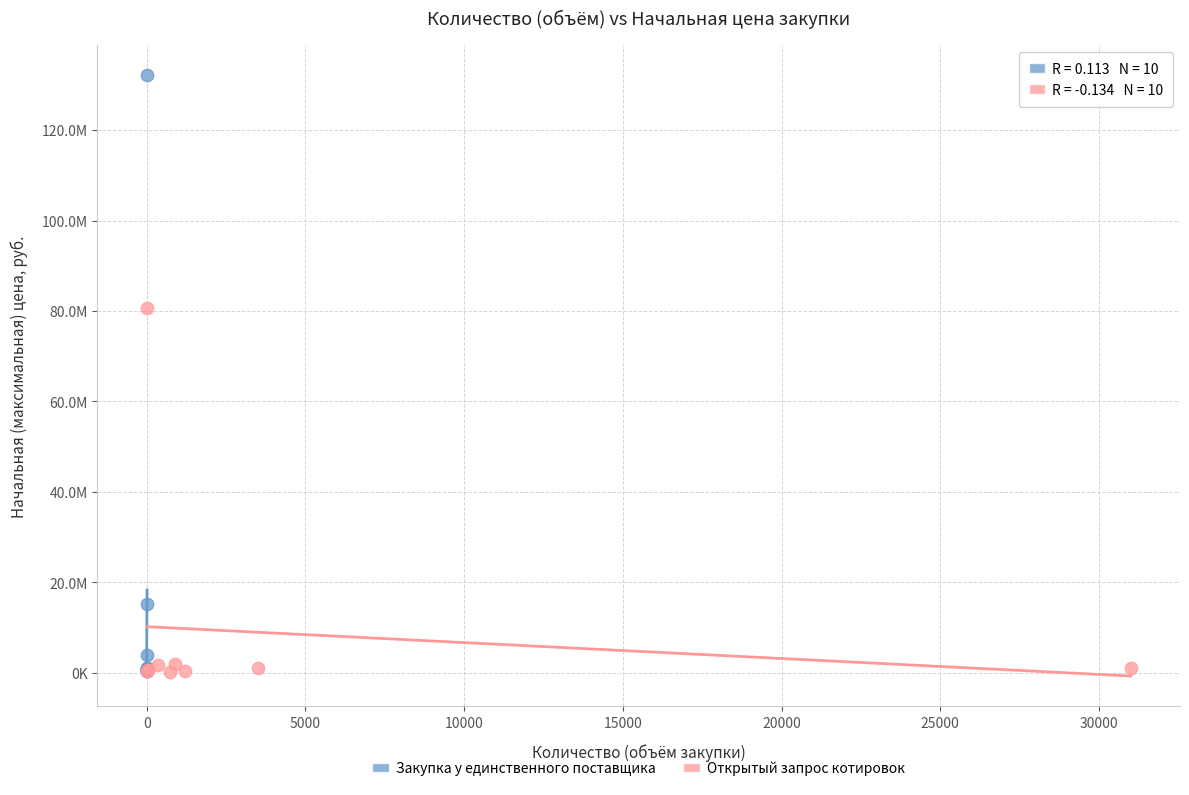

What are all the series names shown in the legend?

Закупка у единственного поставщика, Открытый запрос котировок